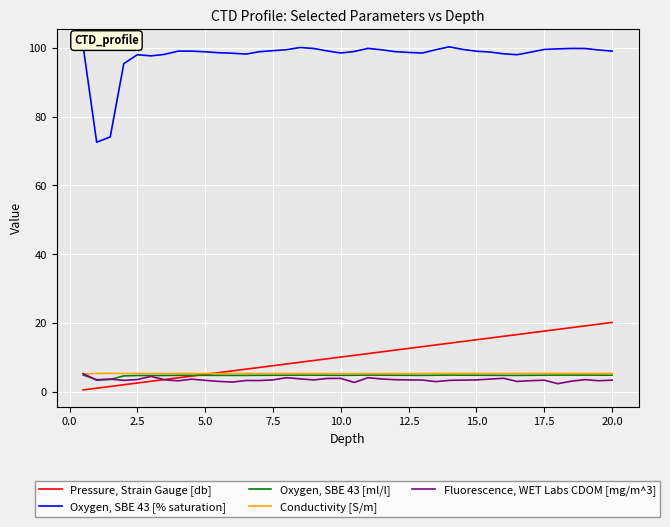

What are all the series names shown in the legend?

Pressure, Strain Gauge [db], Oxygen, SBE 43 [% saturation], Oxygen, SBE 43 [ml/l], Conductivity [S/m], Fluorescence, WET Labs CDOM [mg/m^3]